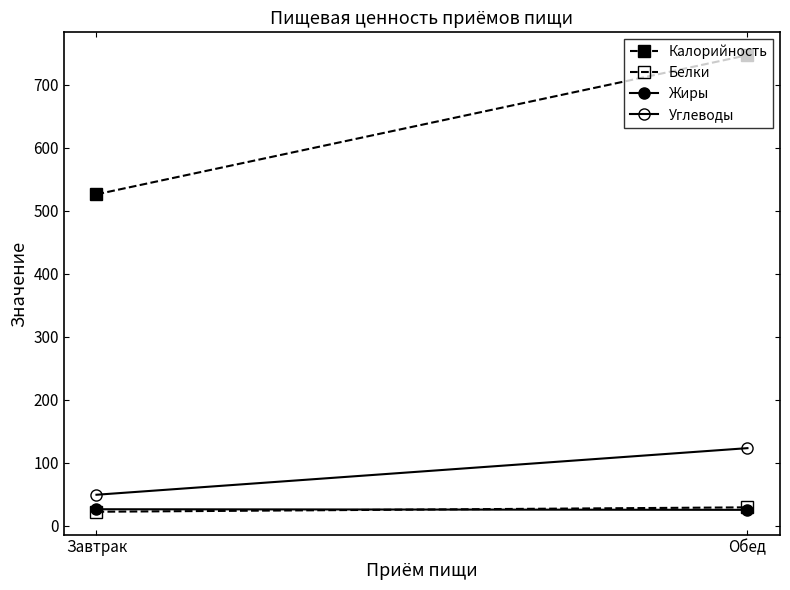

What is the average value of the Белки series?

26